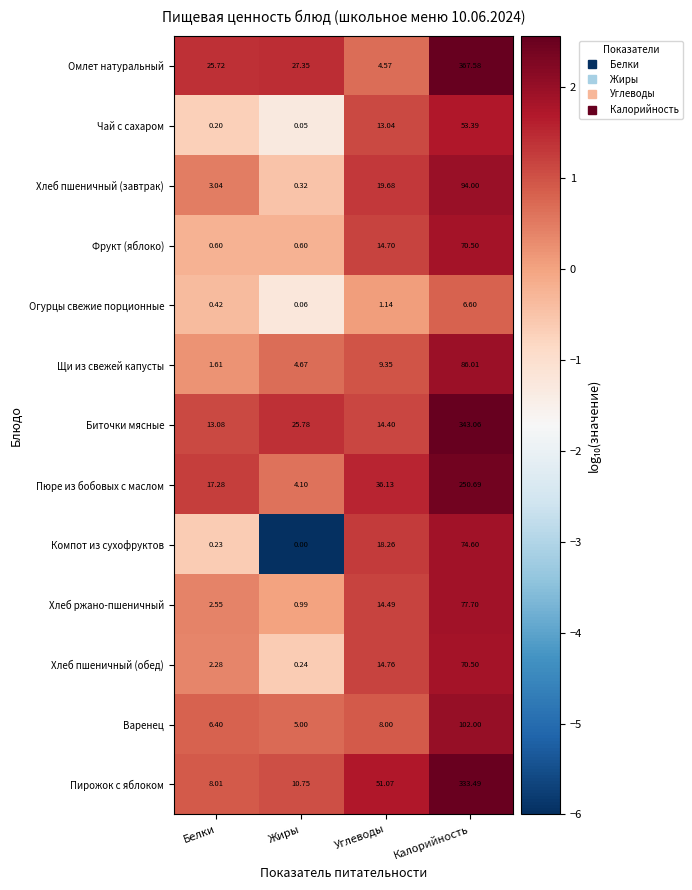

Between Белки and Жиры, which series saw the biggest shift?

Пюре из бобовых с маслом